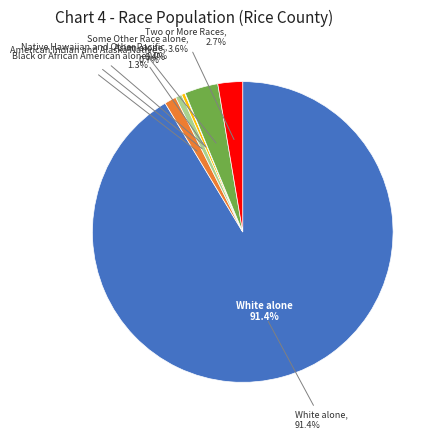

What percentage is the American Indian and Alaska Native slice, to the nearest percent?

1%